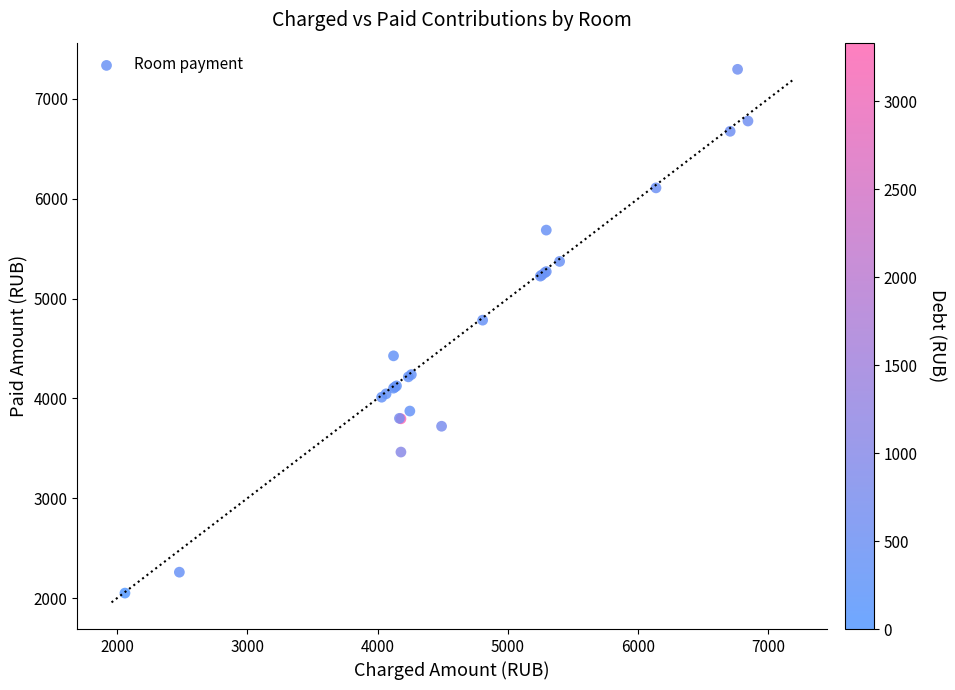

What Y value in the scatter plot is closest to 4672?

4783.6